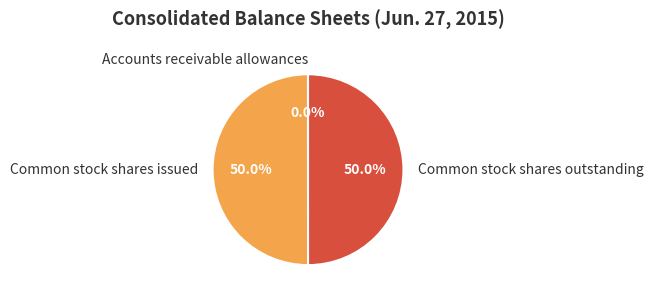

Combined, what portion of the pie is Common stock shares issued and Common stock shares outstanding?

100.0%